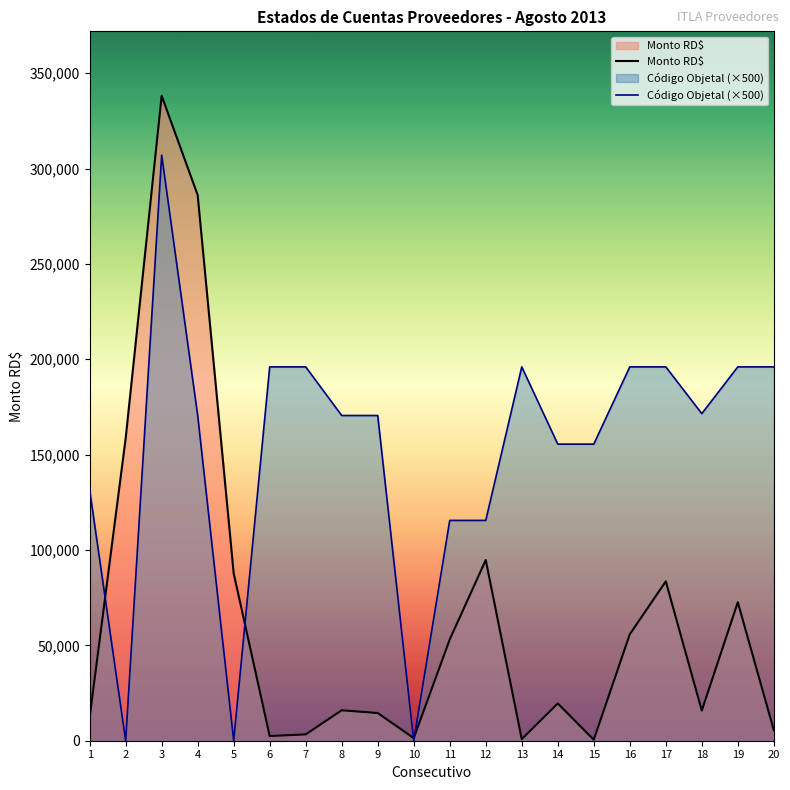

At which category does the chart reach its peak across all series?

3